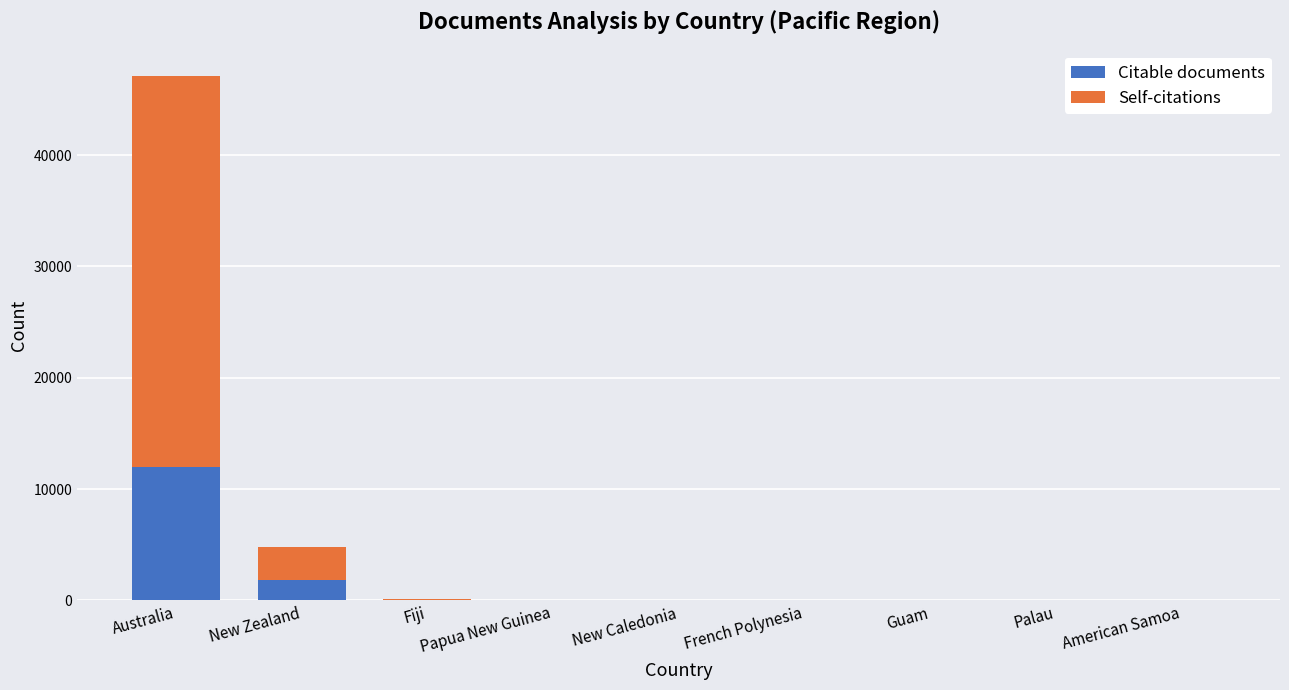

How many data points does each series have?

9